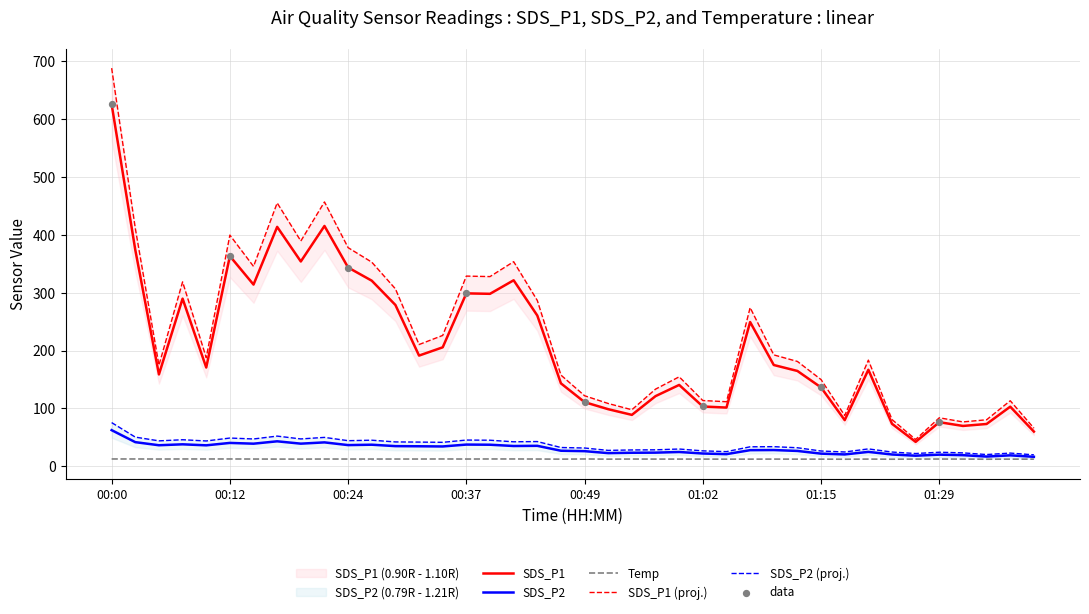

Which series has the widest spread of Y values?

SDS_P1